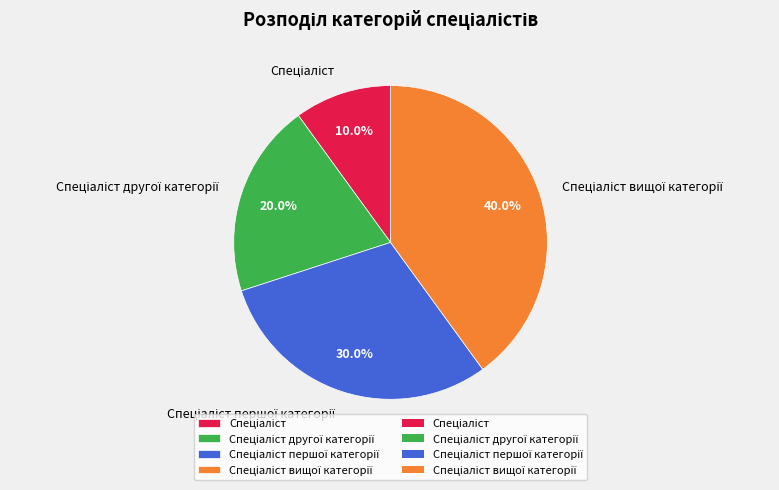

Is there any slice that represents more than half of the pie?

No